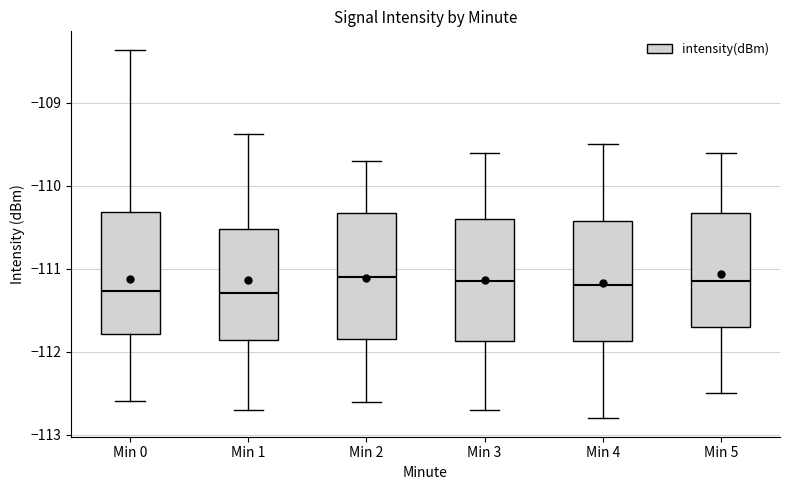

Reading left to right, read every box against the y-axis: the position of its median line, the range the box covers, and the ends of its whiskers. The values are not printed on the chart, so give them approximately, as read against the axis.

Min 0: median -111.3, box -111.8 to -110.3, whiskers -112.6 to -108.4
Min 1: median -111.3, box -111.9 to -110.5, whiskers -112.7 to -109.4
Min 2: median -111.1, box -111.8 to -110.3, whiskers -112.6 to -109.7
Min 3: median -111.1, box -111.9 to -110.4, whiskers -112.7 to -109.6
Min 4: median -111.2, box -111.9 to -110.4, whiskers -112.8 to -109.5
Min 5: median -111.1, box -111.7 to -110.3, whiskers -112.5 to -109.6